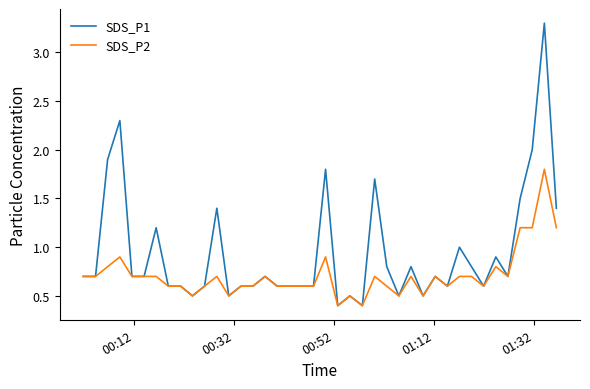

Which series has the widest spread of values?

SDS_P1